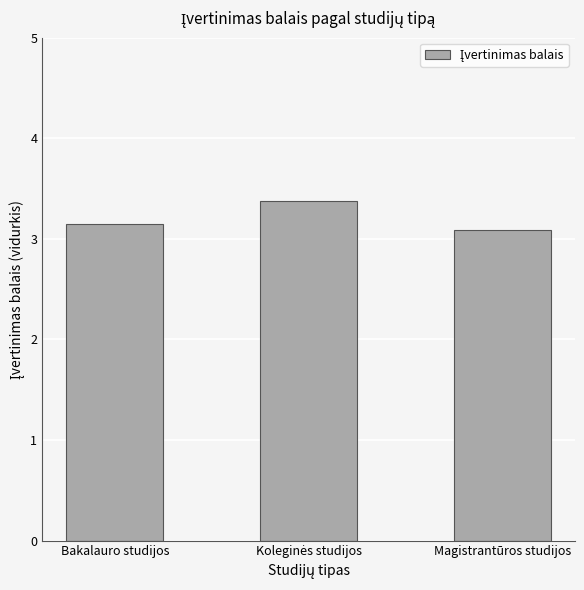

True or false: the data shows 2.1 at Magistrantūros studijos.

False